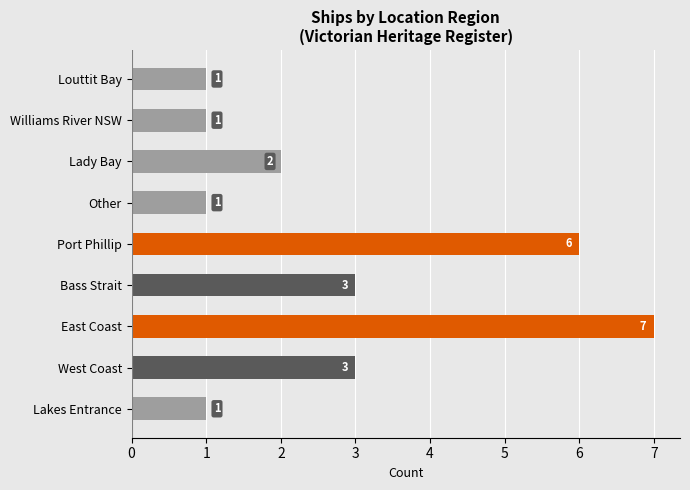

What is the maximum value shown in the chart?

7